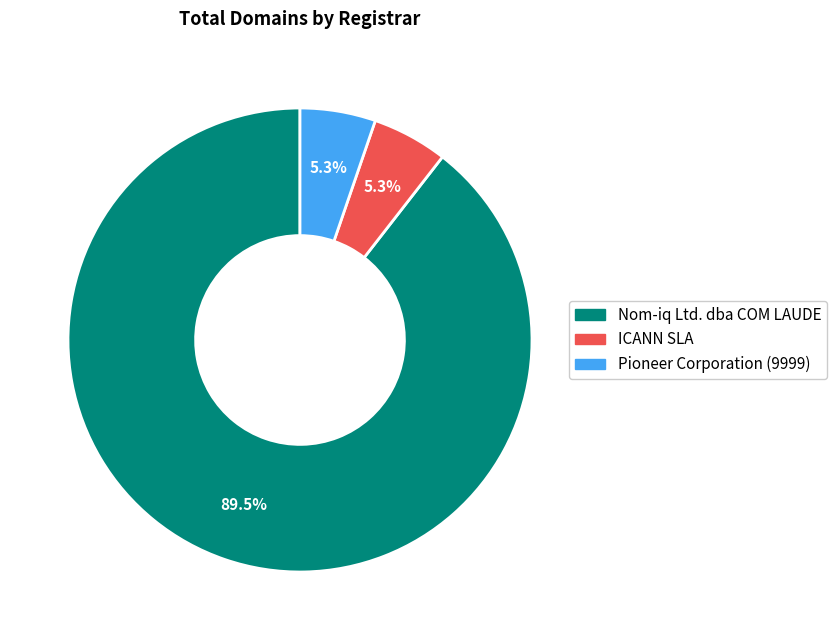

What is the largest slice in the pie chart?

Nom-iq Ltd. dba COM LAUDE